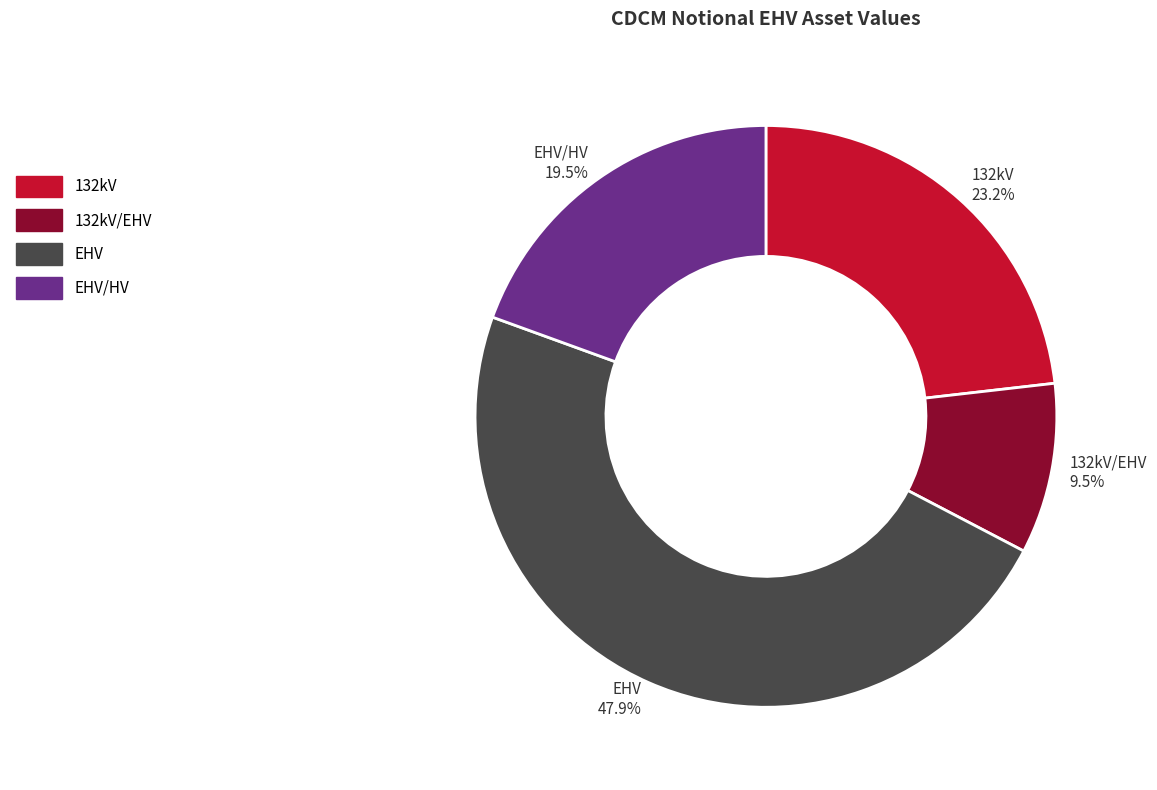

Does 132kV/EHV account for over 50% of the chart?

No